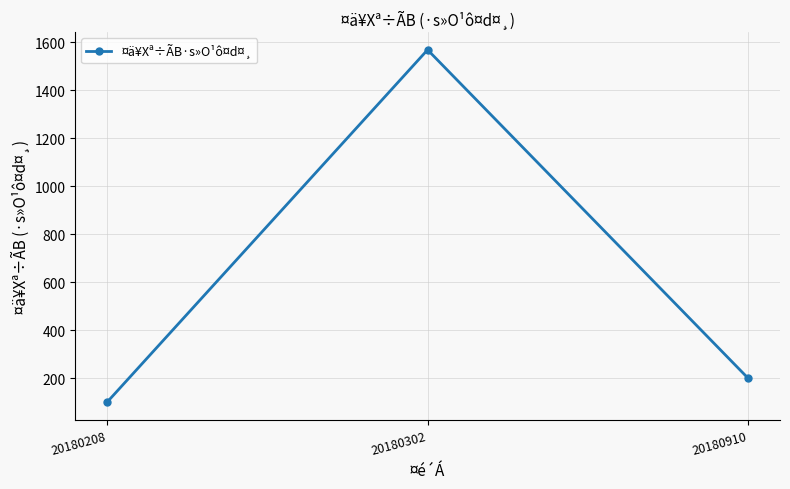

Count the number of data series in this chart.

1